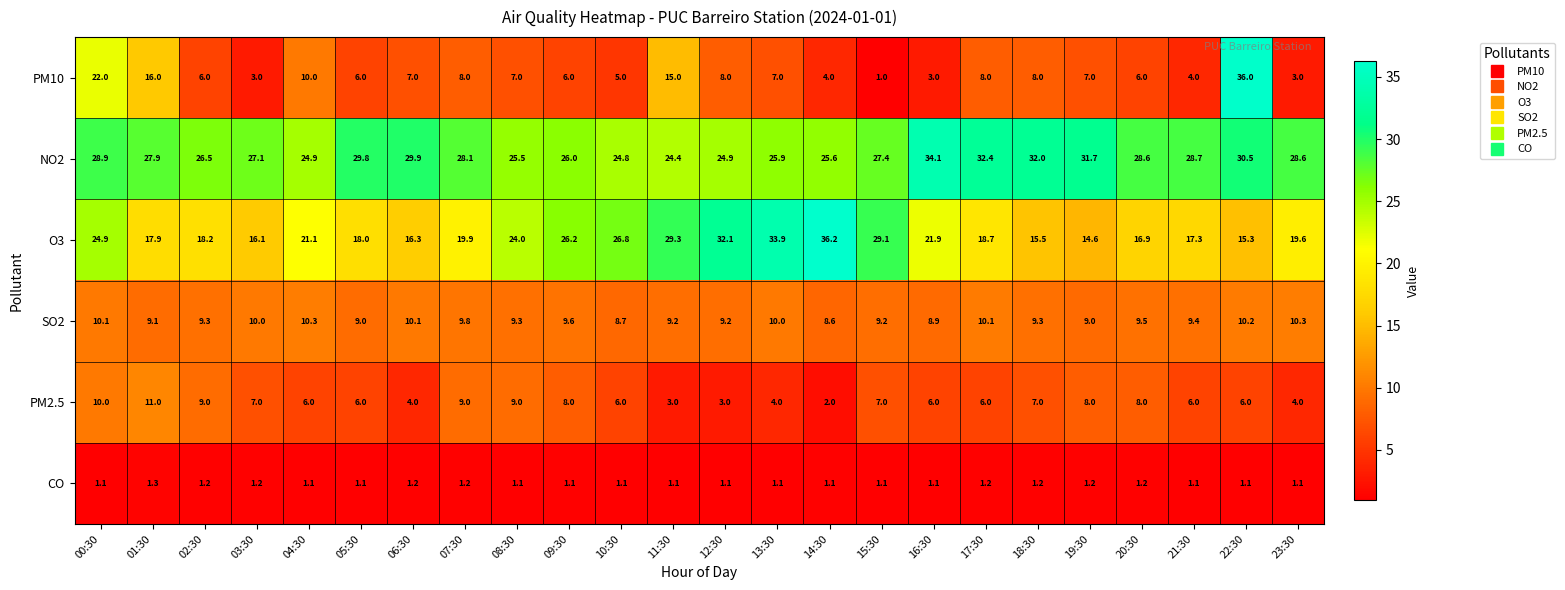

What is the difference between the maximum and minimum values in the PM2.5 series?

9.0